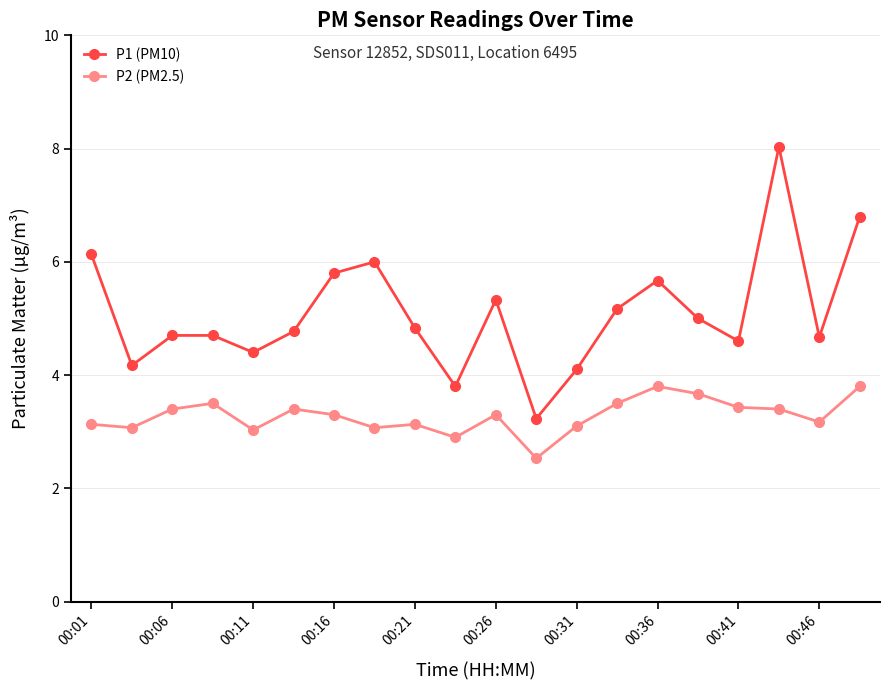

What is the value of the P2 (PM2.5) point at the 5th from the left?

3.0